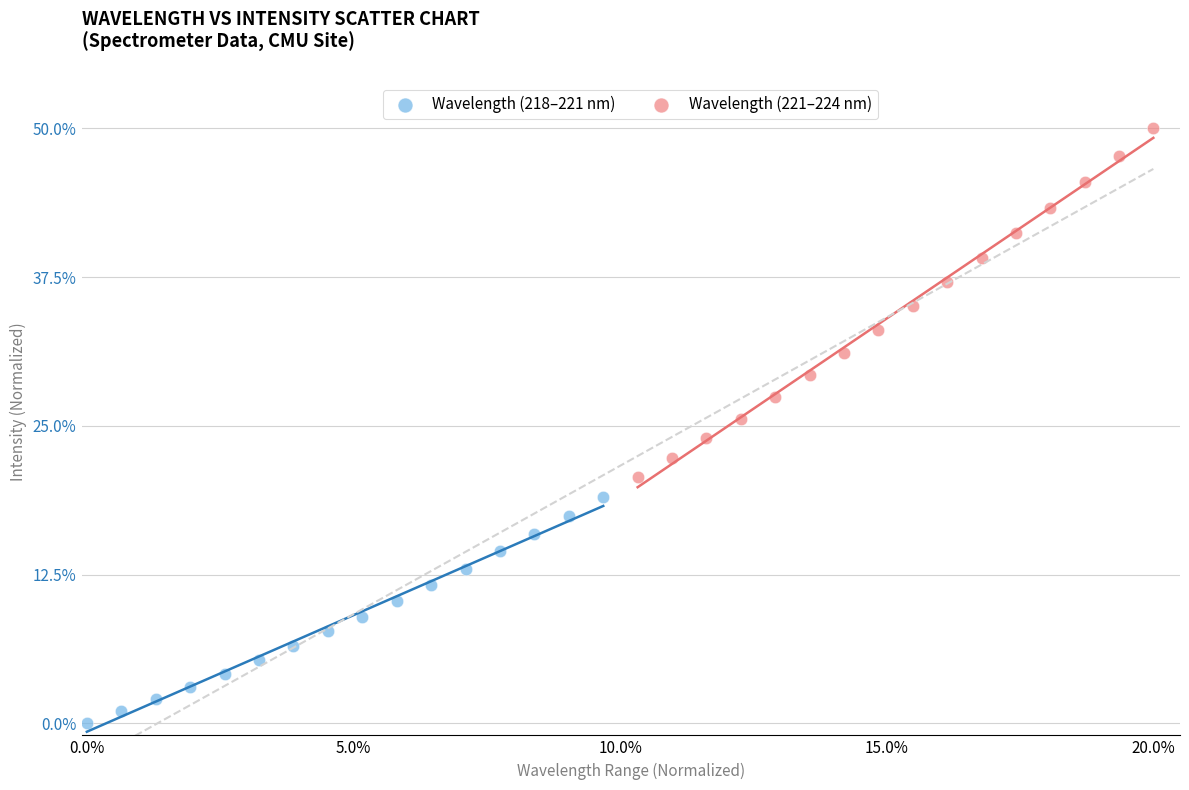

Which series reaches the minimum Y coordinate?

Wavelength (218–221 nm)